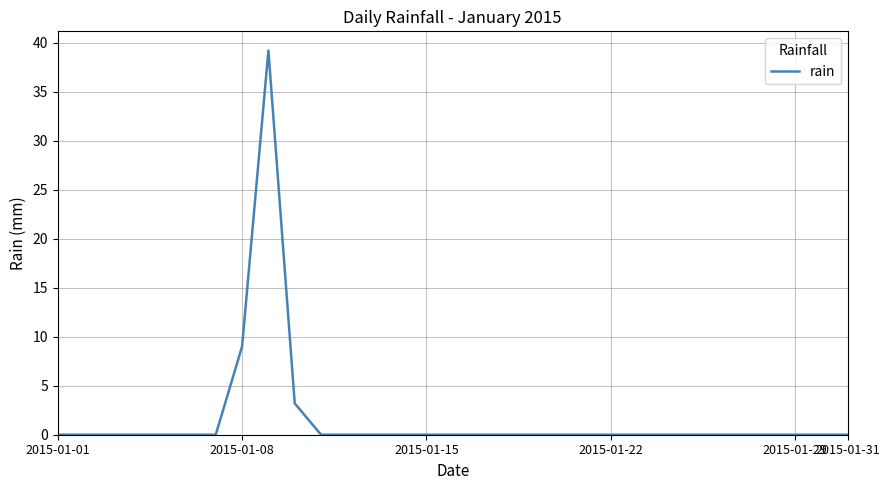

Is it true that the value at 2015-01-22 is 0.0?

True